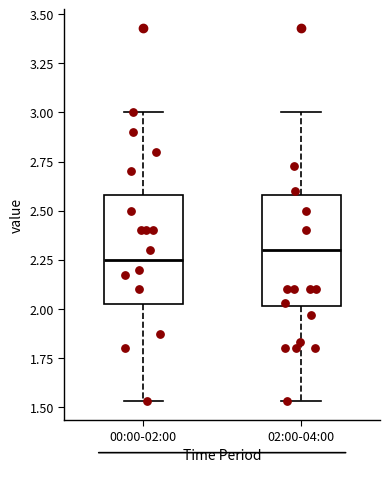

Reading left to right, transcribe this box plot: for each box, give where its median line is, the range the box spans, and where its two whiskers end, as read against the y-axis. The values are not printed on the chart, so give them approximately, as read against the axis.

00:00-02:00: median 2.25, box 2.00 to 2.60, whiskers 1.55 to 3.00
02:00-04:00: median 2.30, box 2.00 to 2.60, whiskers 1.55 to 3.00